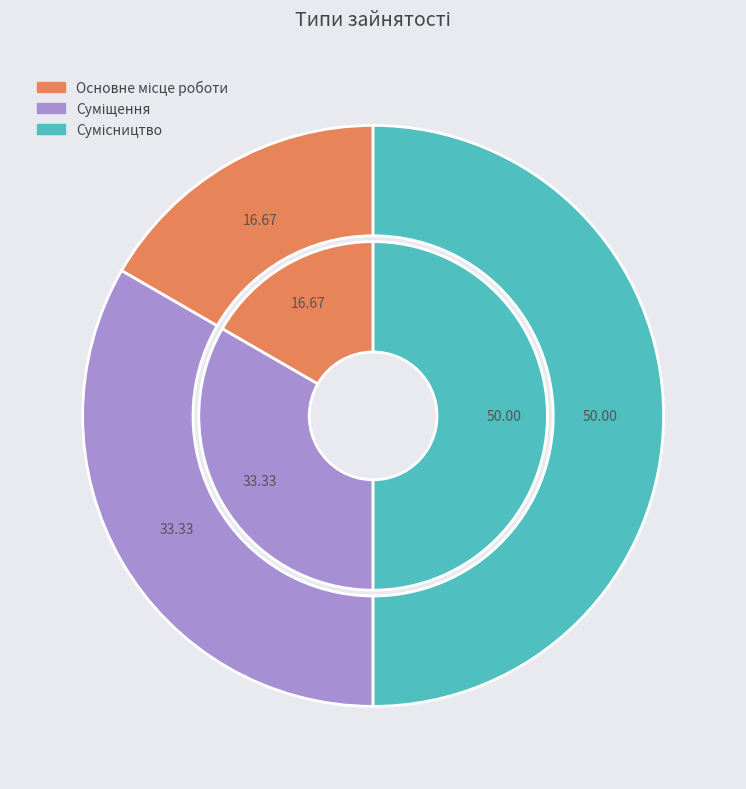

Which has a higher value, Сумісництво or Основне місце роботи?

Сумісництво